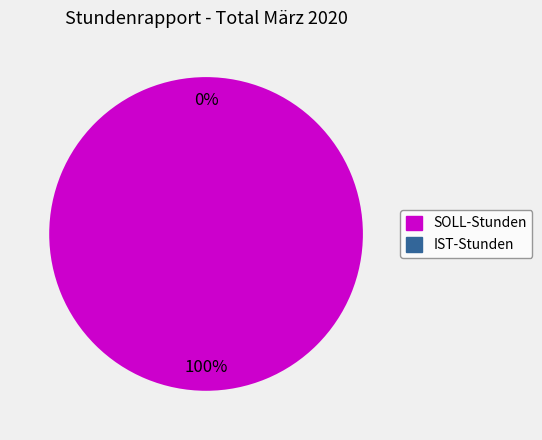

To the nearest percent, what is the difference between the IST-Stunden and SOLL-Stunden slice percentages?

100%